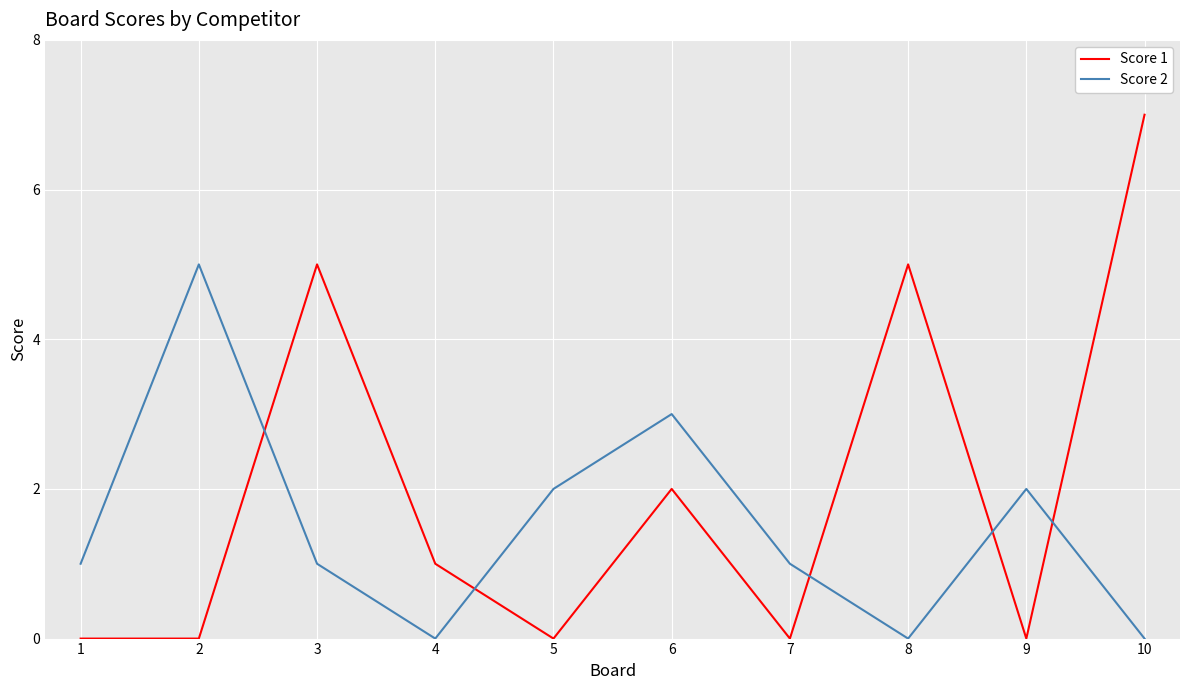

After their last crossing, which series has the higher values: Score 1 or Score 2?

Score 1